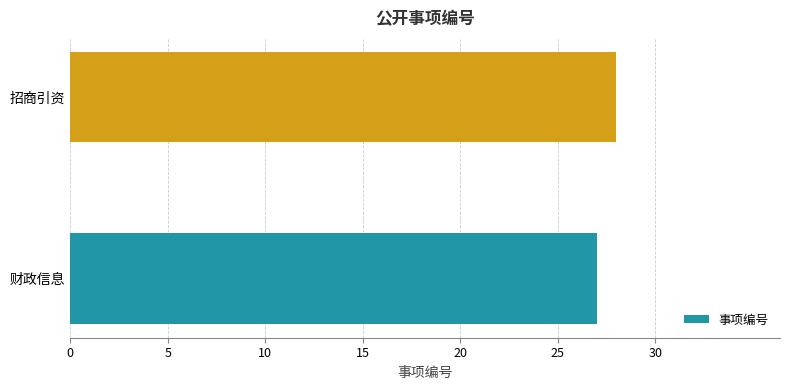

Read the value at 财政信息.

27